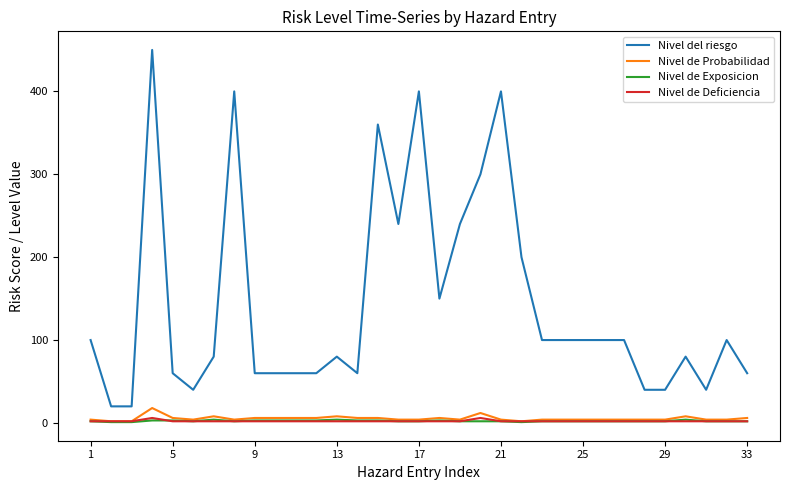

What is the difference between the maximum and minimum values in the Nivel de Deficiencia series?

4